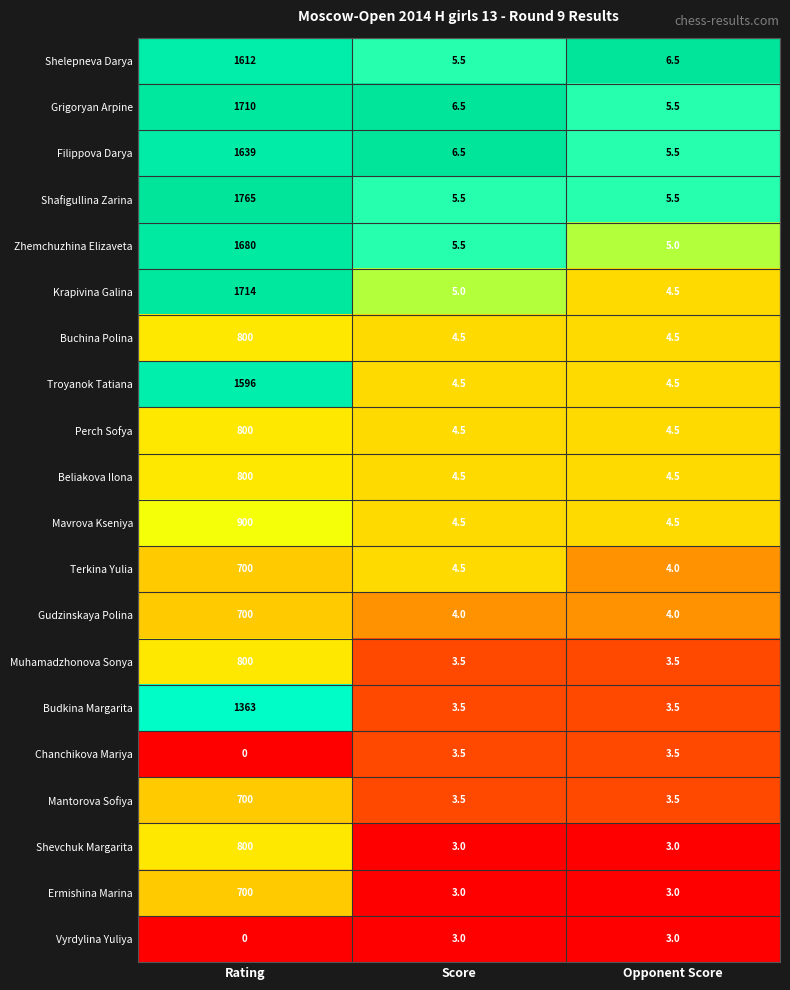

What is the lowest value of the Budkina Margarita series?

3.5